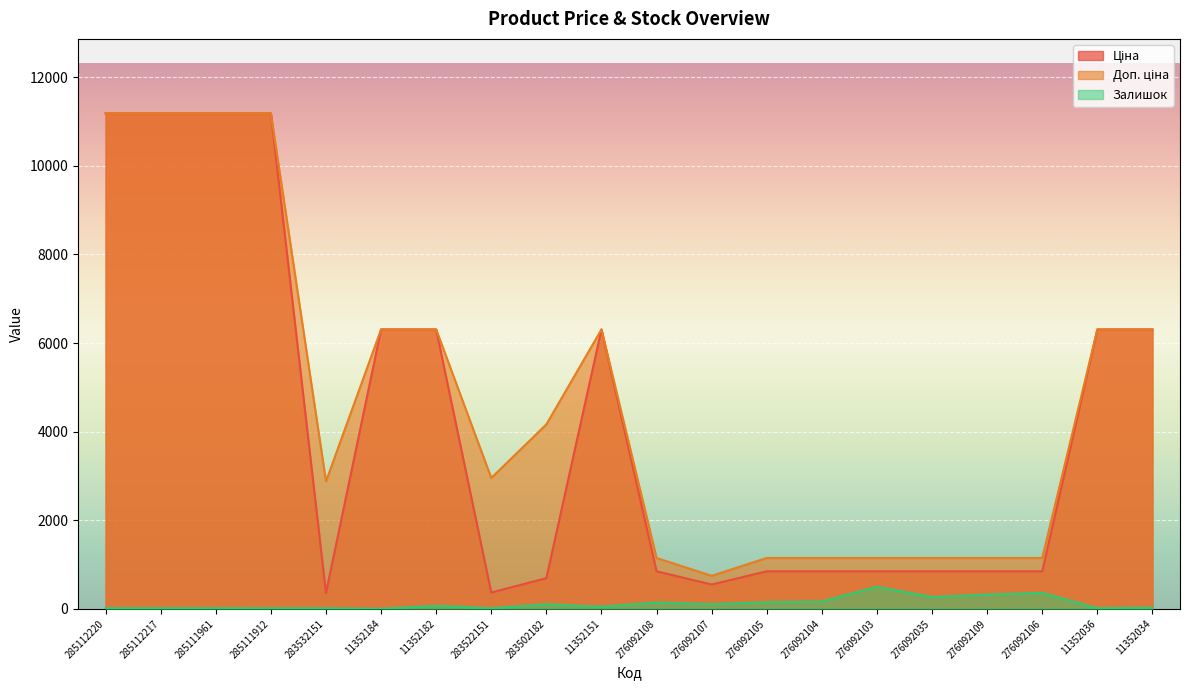

Which has a higher value, 11352182 or 285111961?

285111961